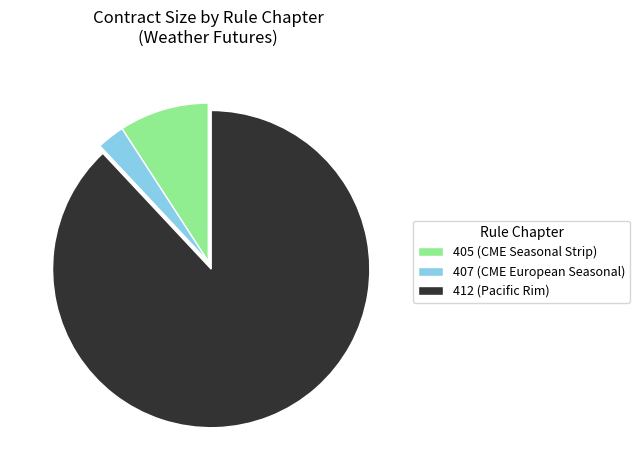

Which category has the biggest portion of the pie?

412 (Pacific Rim)